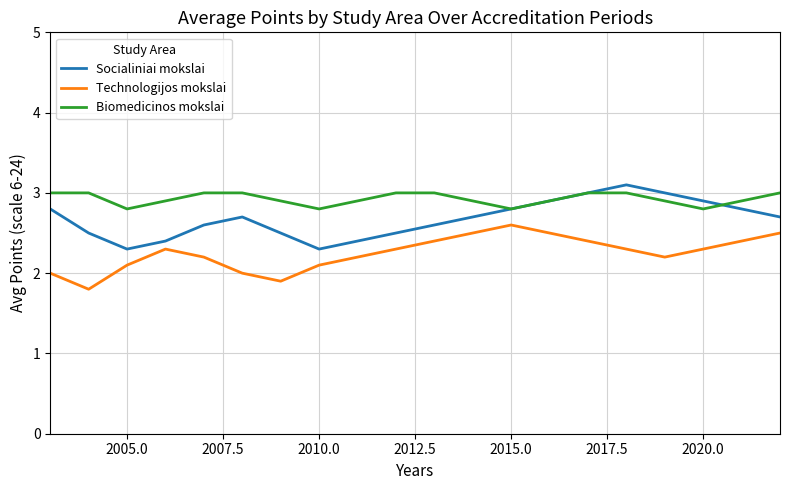

What is the difference between the maximum and minimum values in the Biomedicinos mokslai series?

0.2